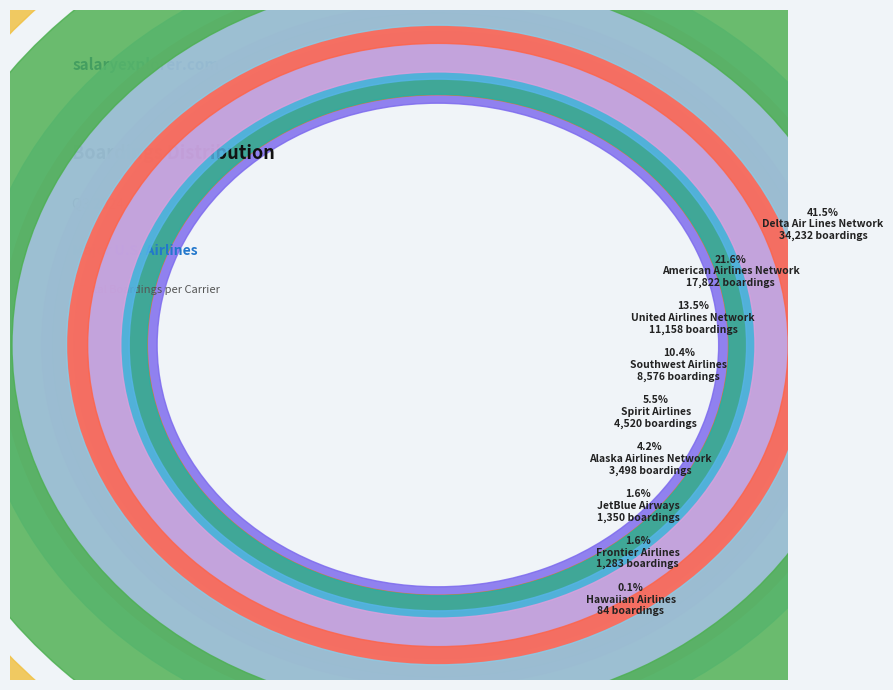

To the nearest percent, what is the average slice percentage?

11%